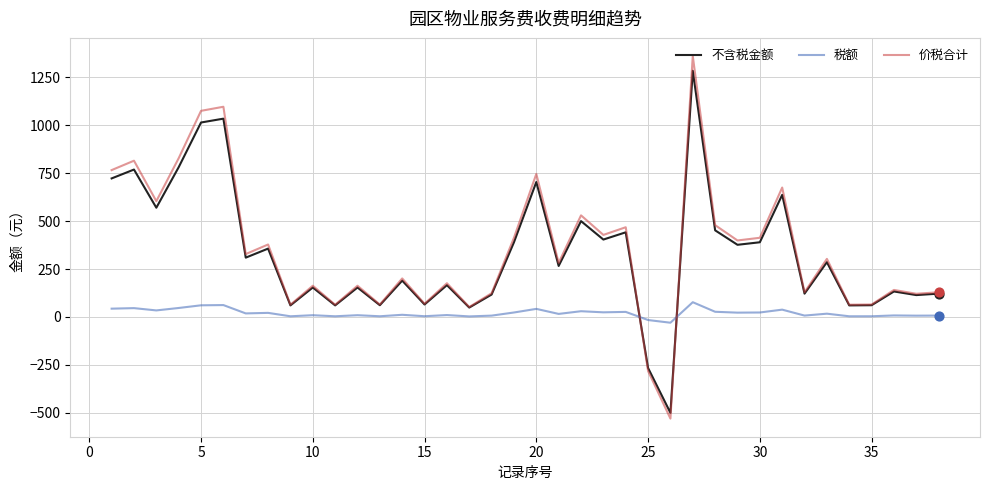

What is the minimum value for 不含税金额?

-500.0